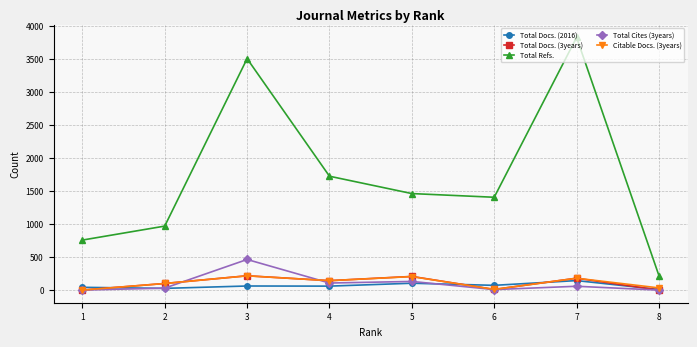

What is the highest value of the Total Refs. series?

3830